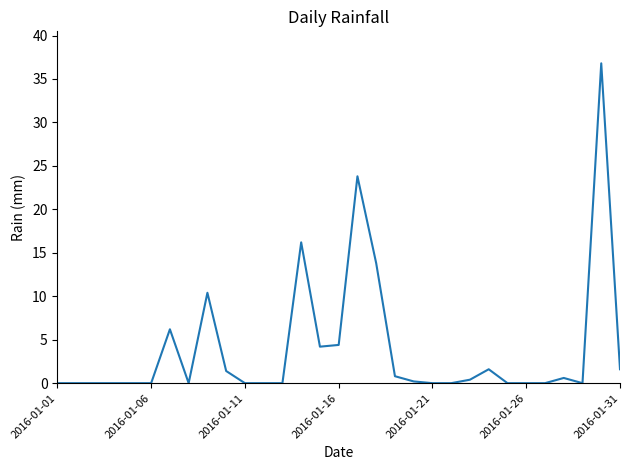

What is the difference between the maximum and minimum values?

36.8